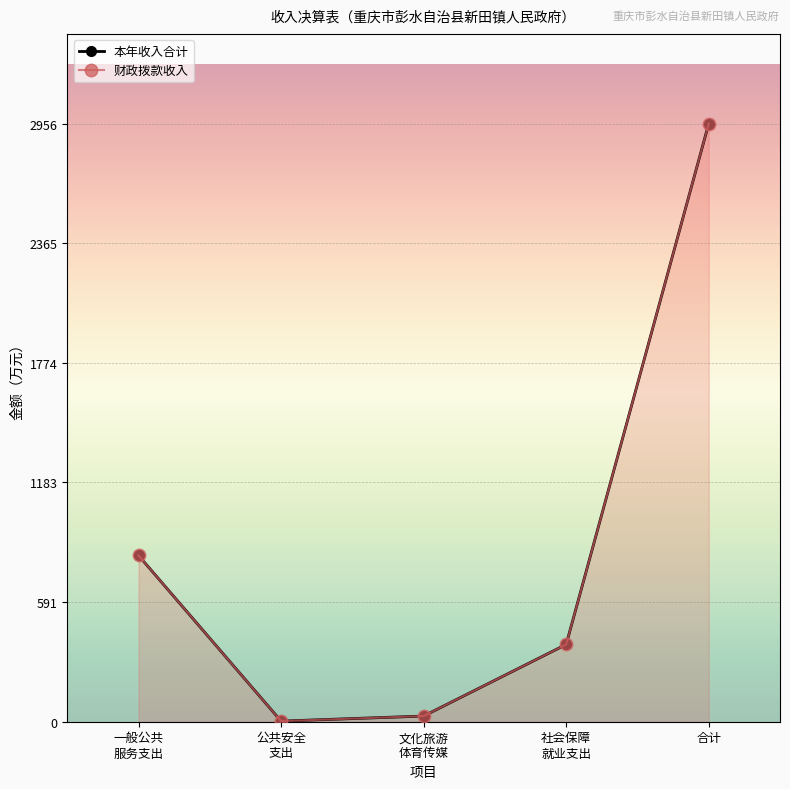

Which series has the largest total across all categories?

本年收入合计